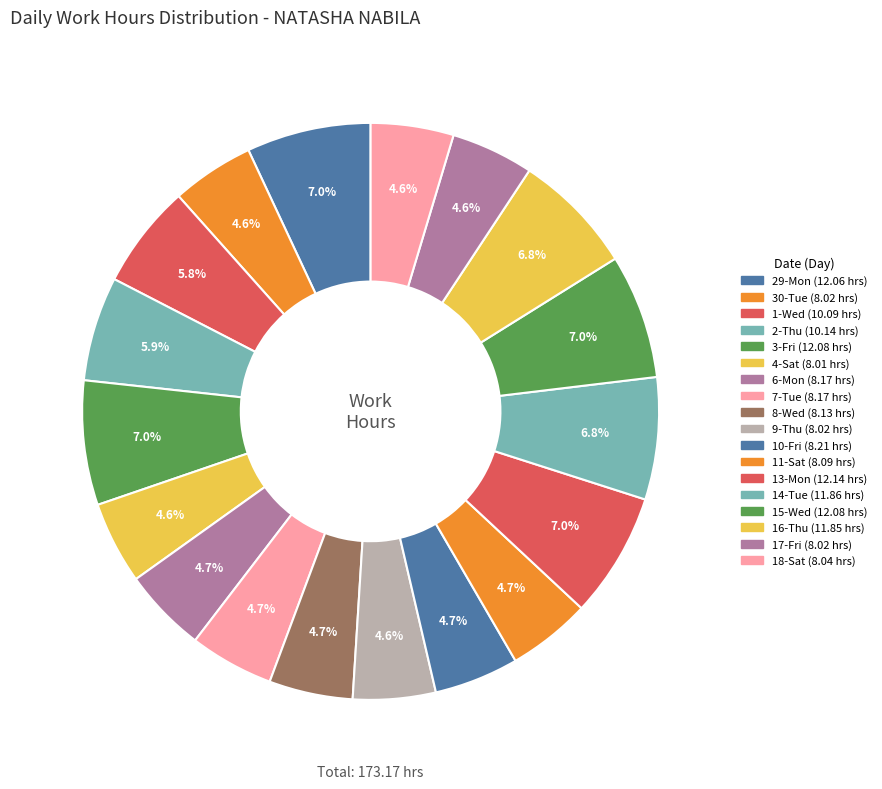

Count the number of slices in the pie.

18